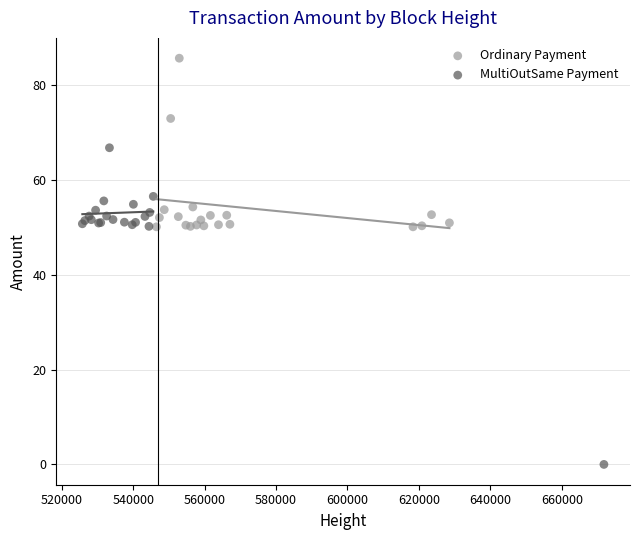

Which series contains the highest Y value?

Ordinary Payment